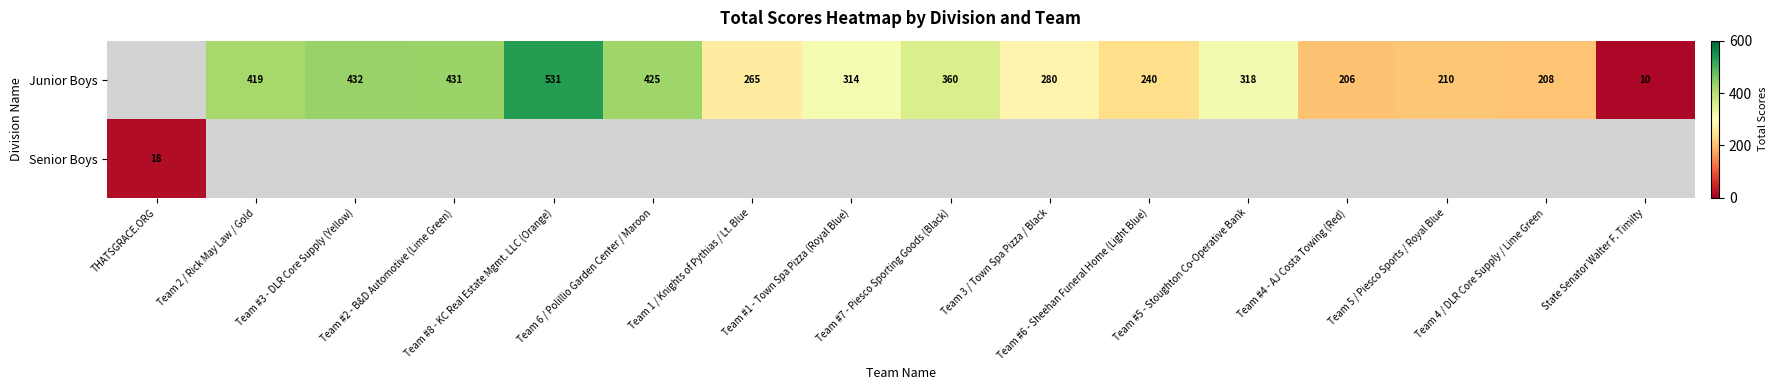

Which category has the lowest value in the Senior Boys series?

THATSGRACE.ORG